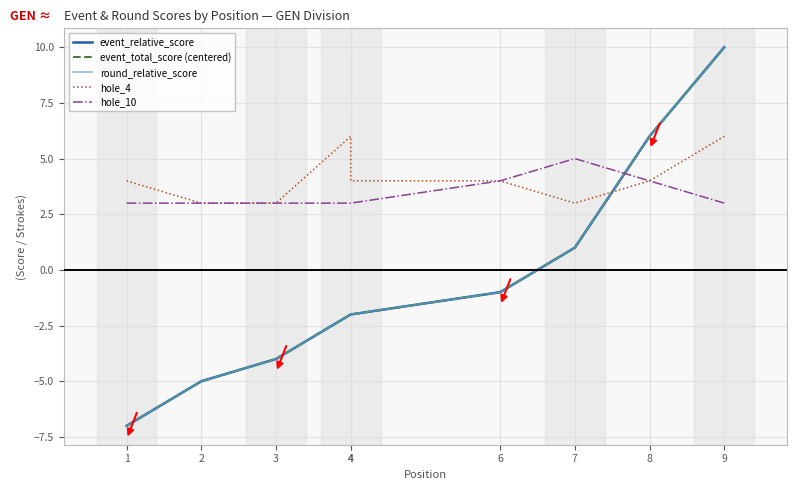

What is the average value of the hole_4 series?

4